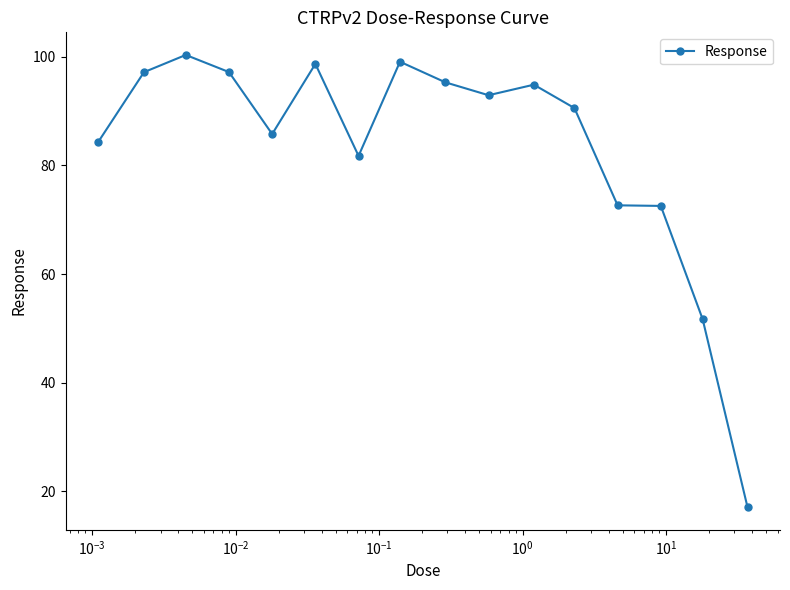

What is the sum of all values?

1331.5